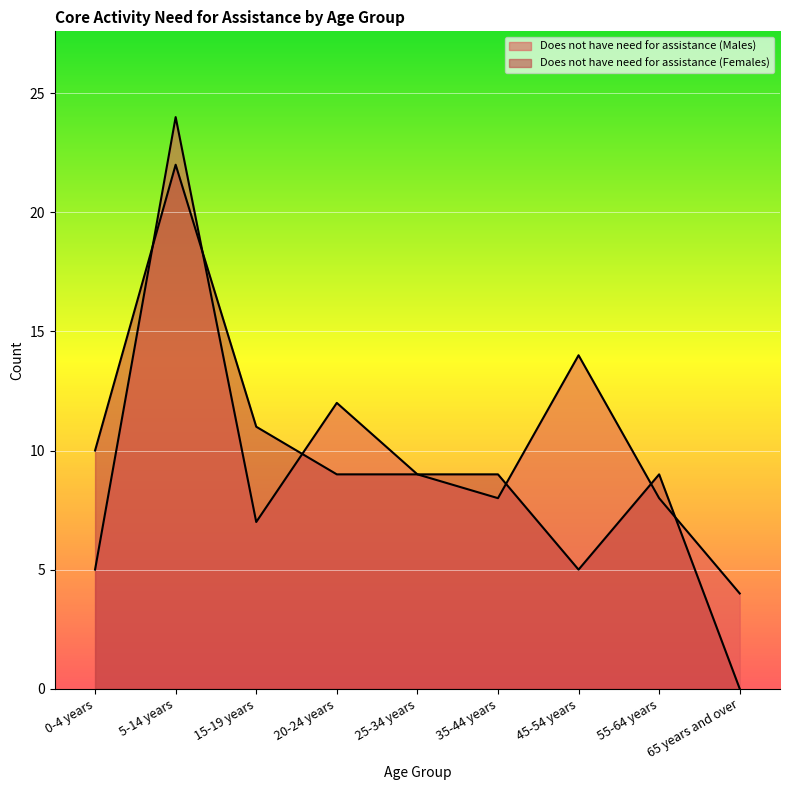

How many interior local peaks does the Does not have need for assistance (Males) series have?

3